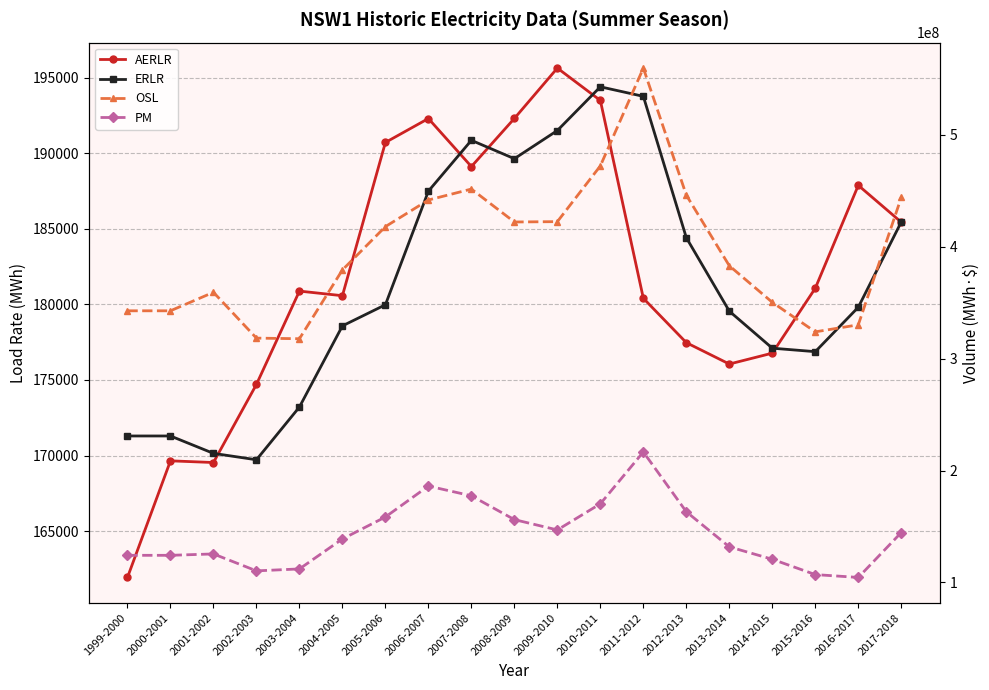

What position from the right is 2016-2017?

2